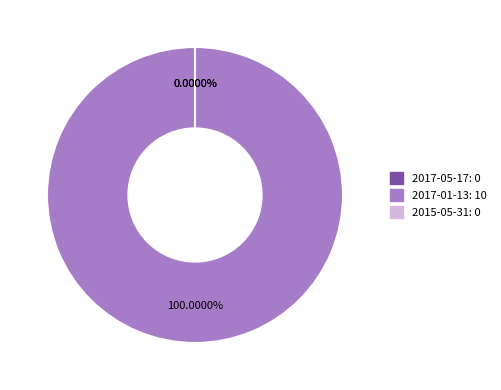

True or false: 2017-05-17 accounts for 11% of the total.

False